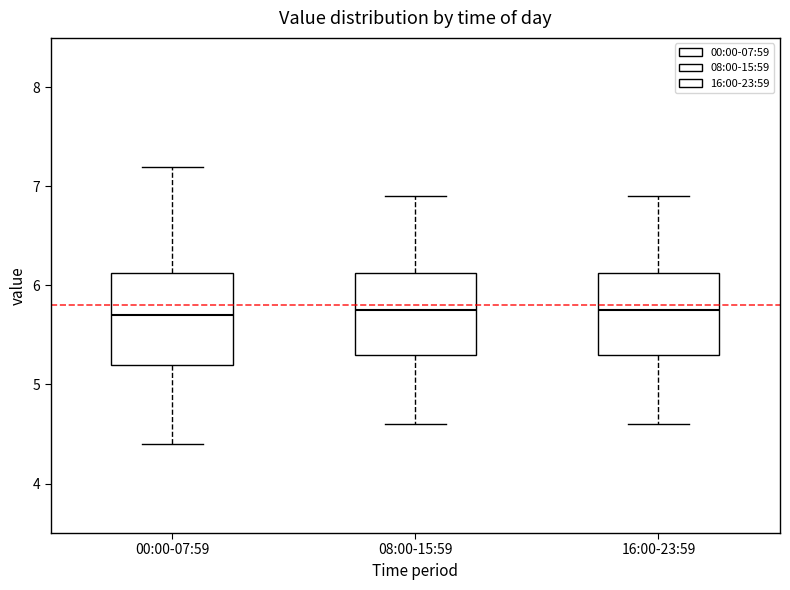

Reading left to right, read every box against the y-axis: the position of its median line, the range the box covers, and the ends of its whiskers. The values are not printed on the chart, so give them approximately, as read against the axis.

00:00-07:59: median 5.7, box 5.2 to 6.1, whiskers 4.4 to 7.2
08:00-15:59: median 5.8, box 5.3 to 6.1, whiskers 4.6 to 6.9
16:00-23:59: median 5.8, box 5.3 to 6.1, whiskers 4.6 to 6.9